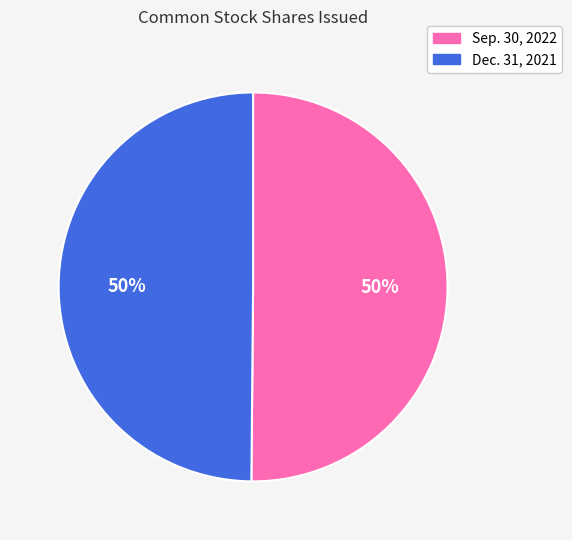

True or false: Dec. 31, 2021 accounts for 39% of the total.

False